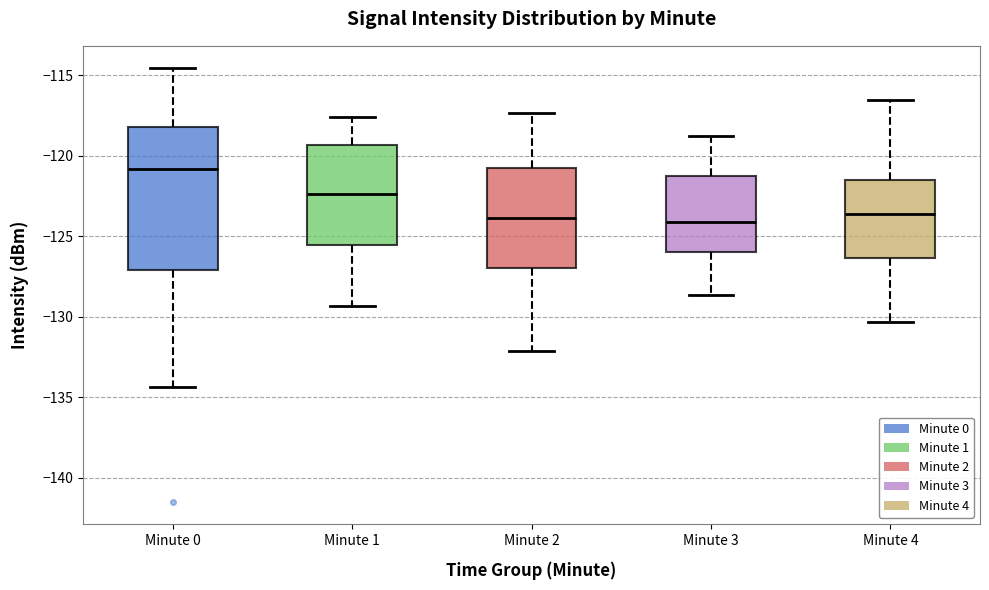

Where does the median line of the box for Minute 2 sit on the y-axis? The values are not printed on the chart, so give them approximately, as read against the axis.

-124.0